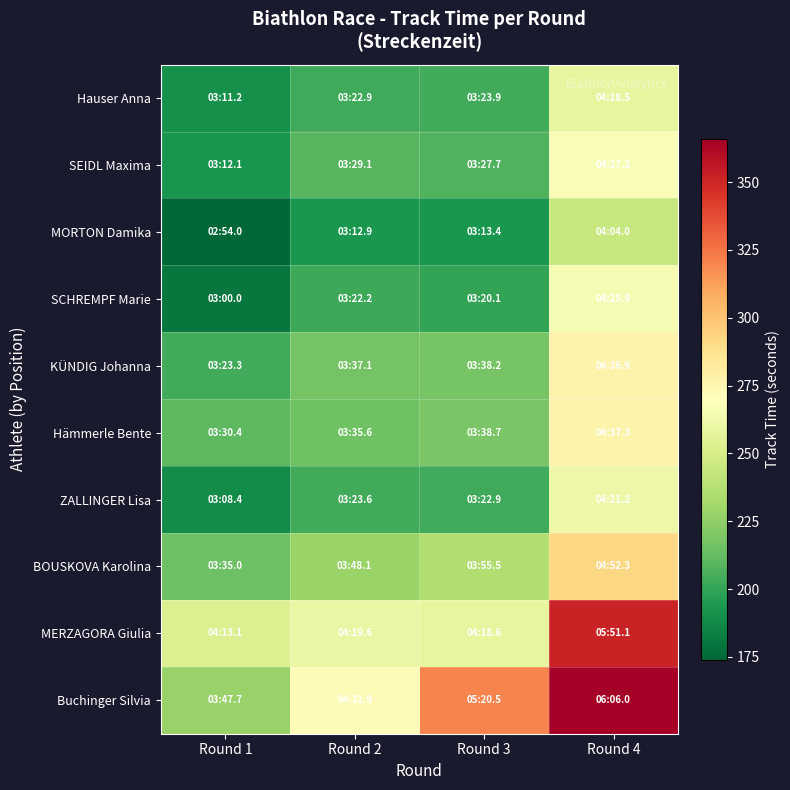

At how many categories does at least one series exceed 320?

2